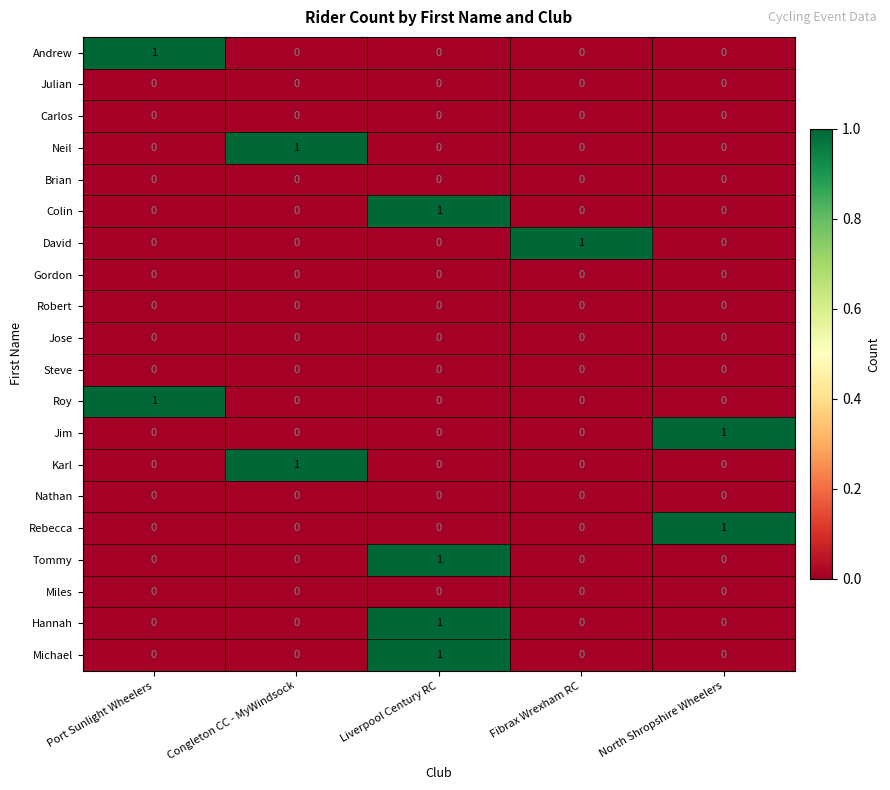

At which label does Michael reach its peak?

Liverpool Century RC